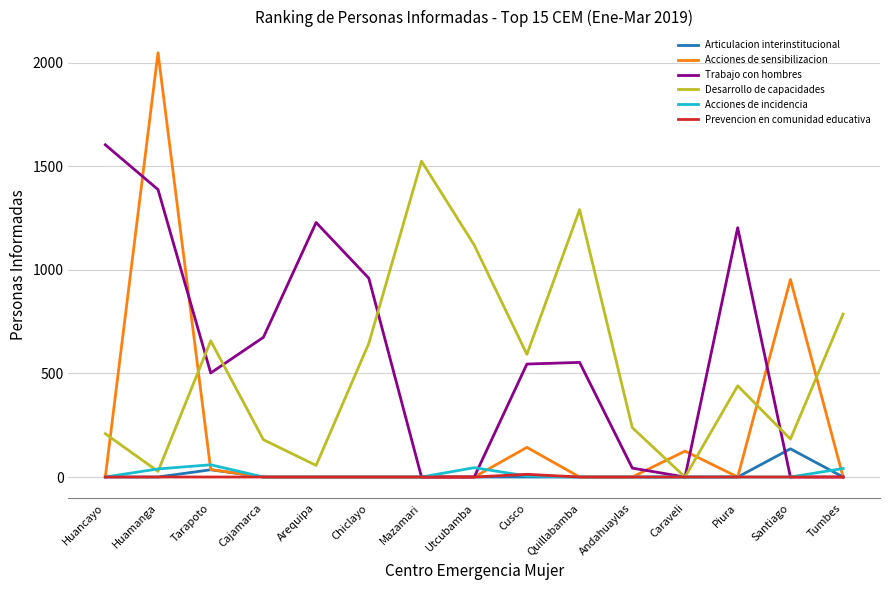

Does the chart have visible grid lines?

Yes